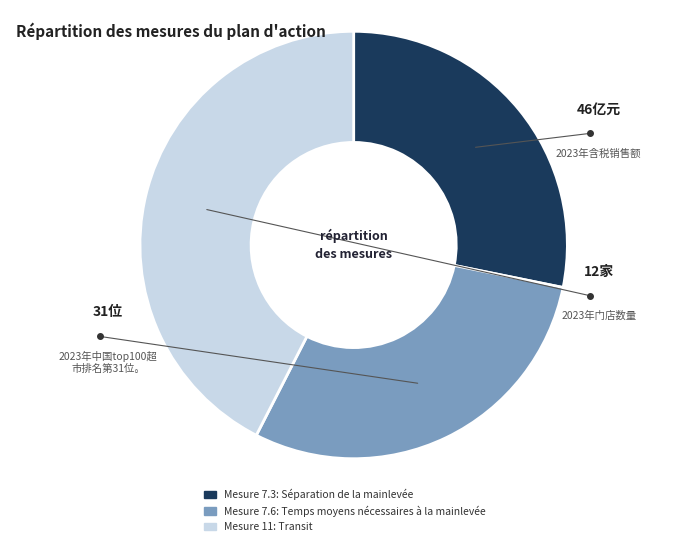

Is there any slice that represents more than half of the pie?

No